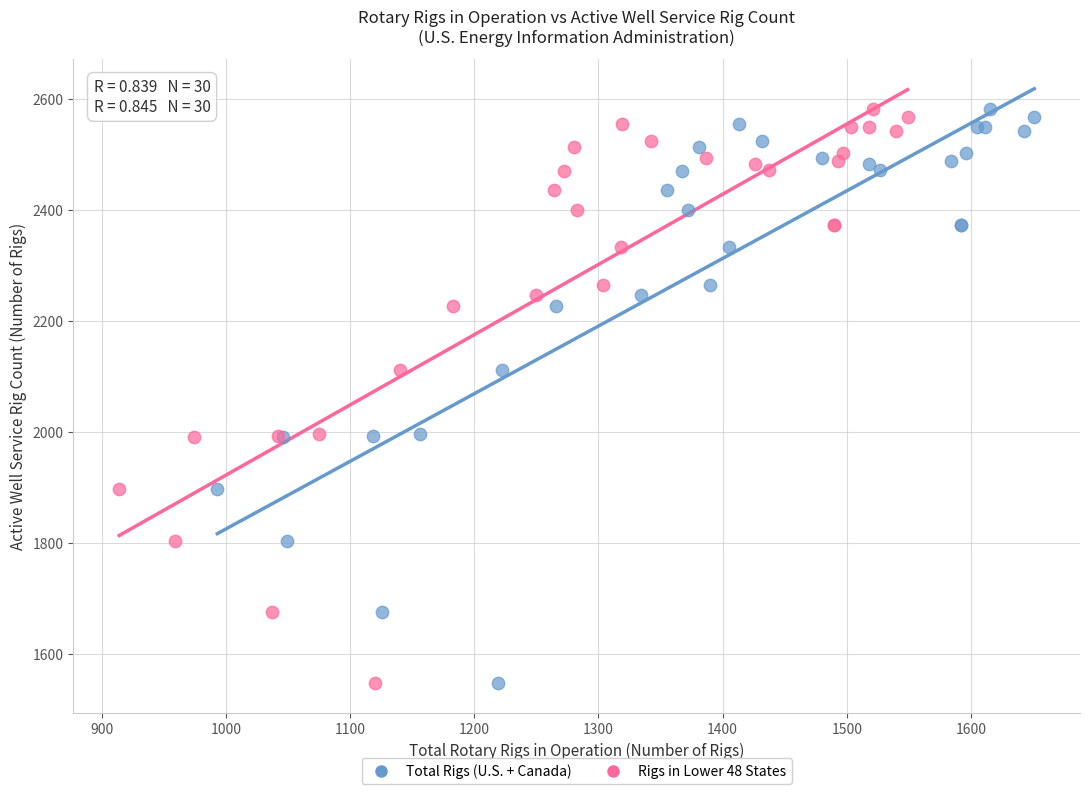

What are all the series names shown in the legend?

Total Rigs (U.S. + Canada), Rigs in Lower 48 States